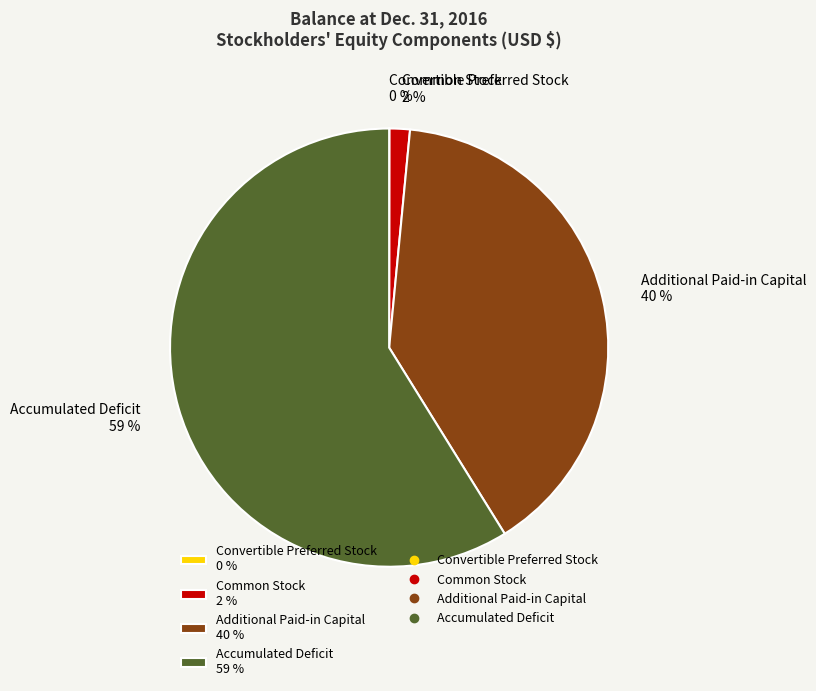

The Common Stock 2 % slice represents 7% of the pie. True or false?

False